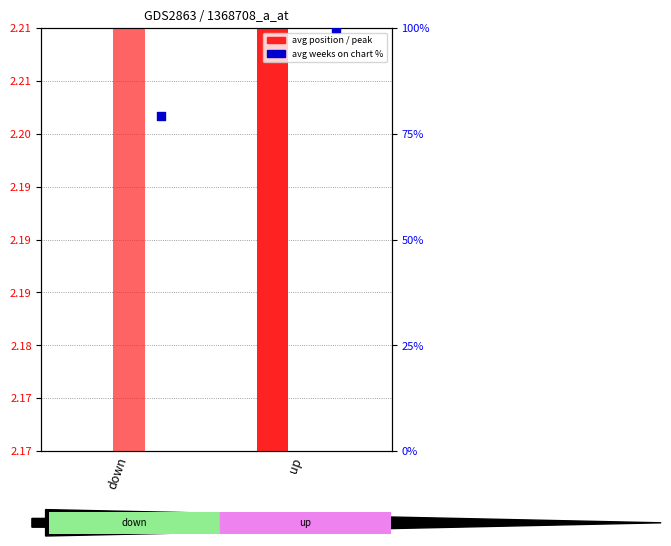

Which series has the largest total across all categories?

Avg Position